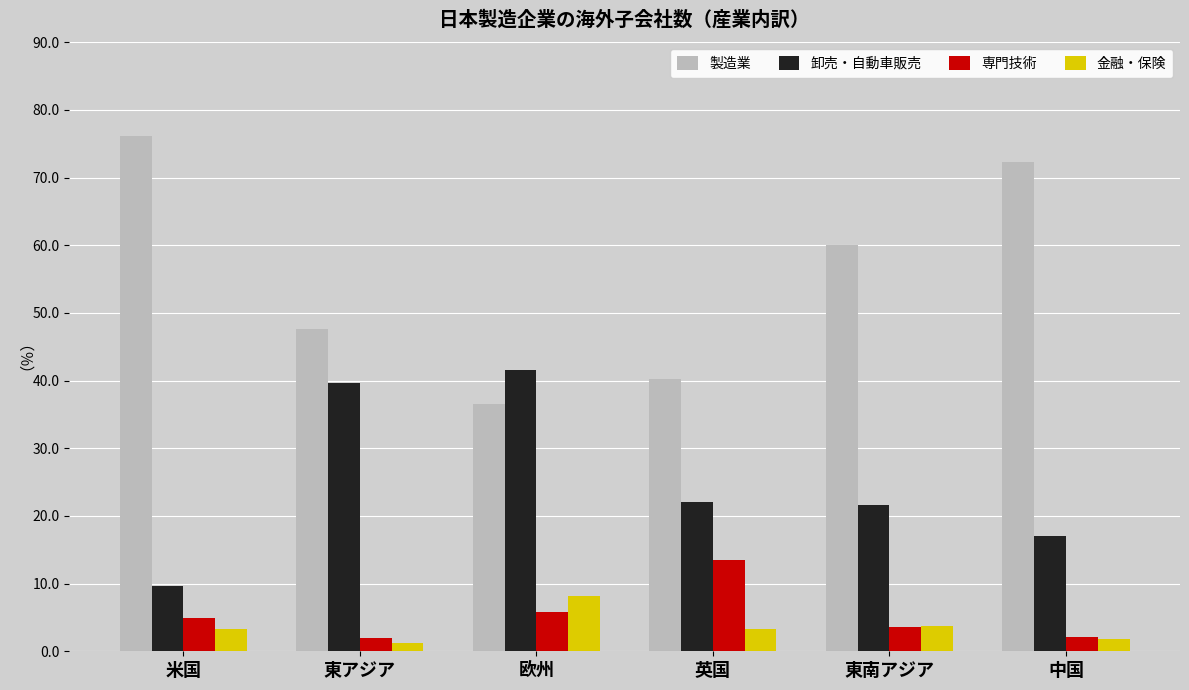

What is the maximum value for 製造業?

76.1